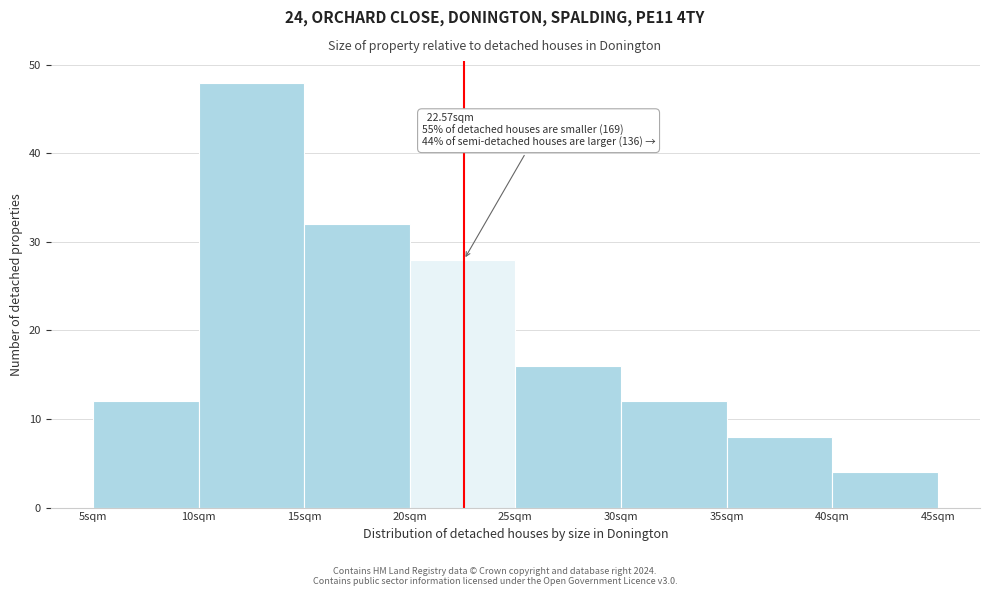

Which range on the x-axis has the tallest bar?

10 to 15